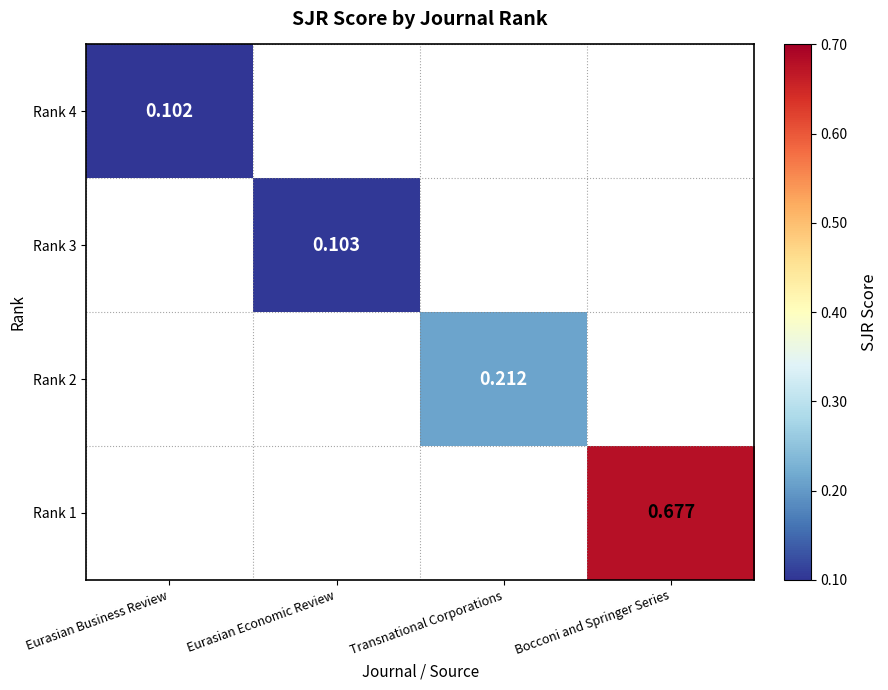

Is it true that Rank 3 equals 0.2 at Eurasian Economic Review?

False